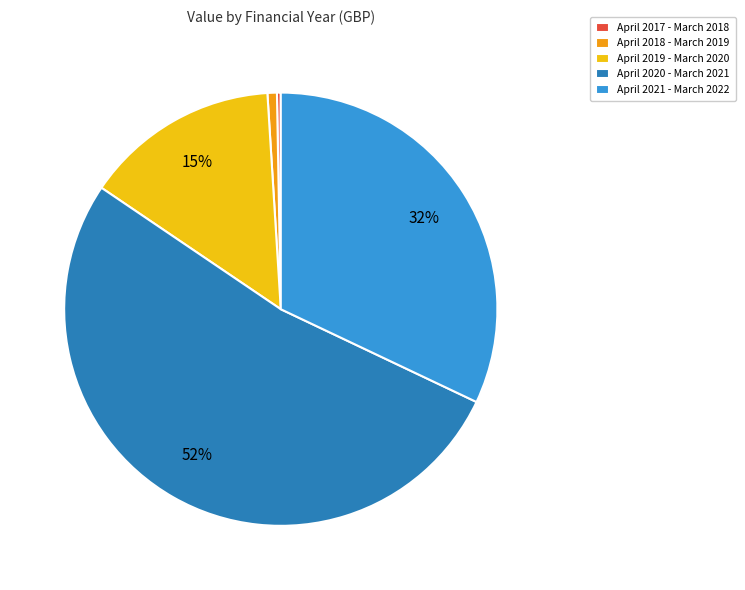

To the nearest percent, what is the combined percentage of April 2020 - March 2021 and April 2021 - March 2022?

84%